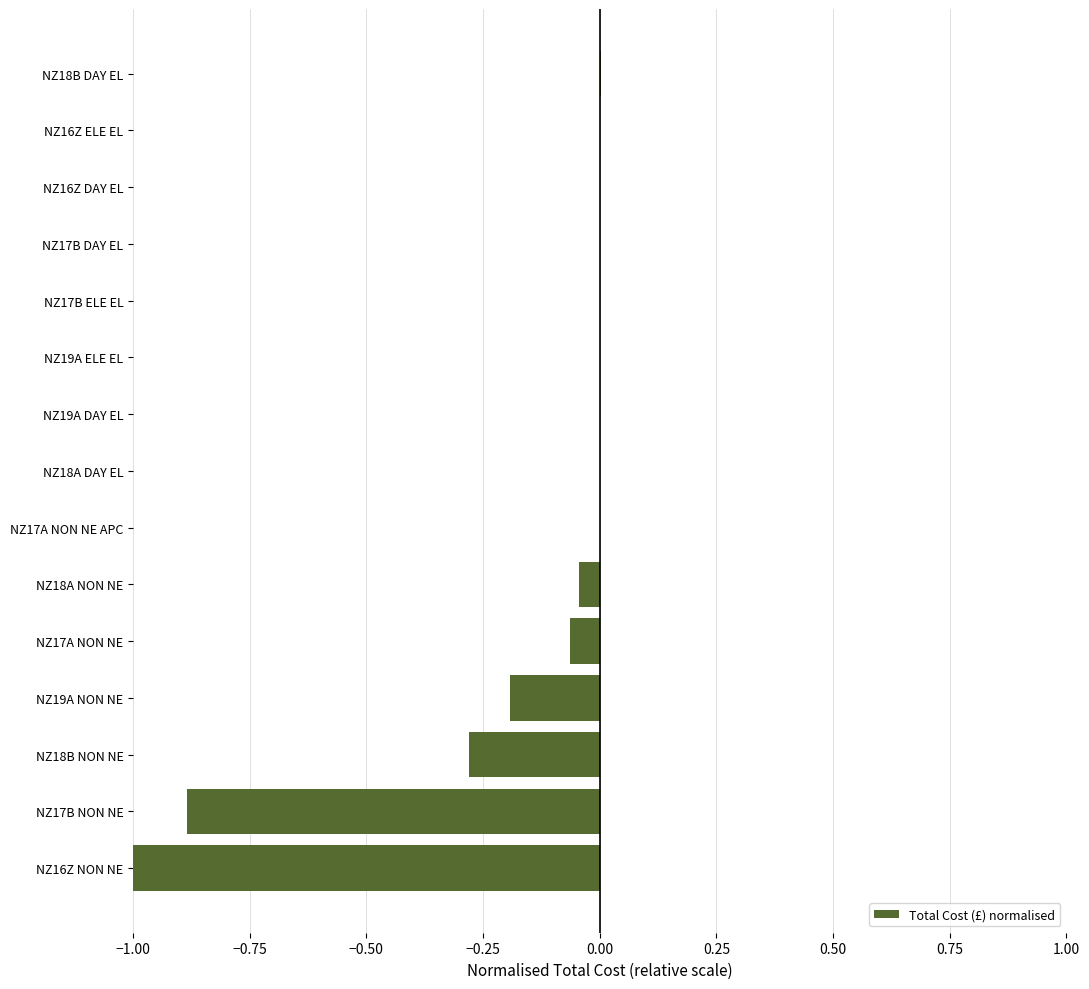

The chart shows a value of 0.0 at NZ18A DAY EL. True or false?

True